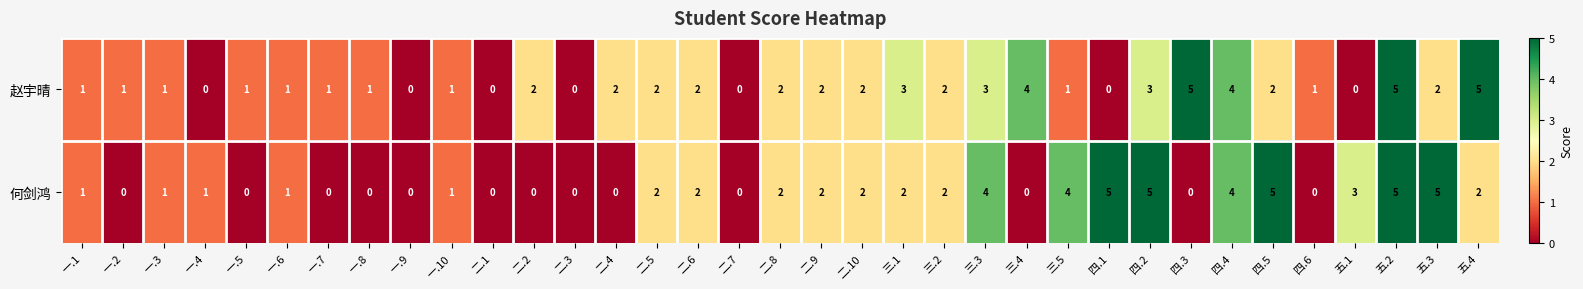

At 一.2, list the series in order from largest to smallest.

赵宇晴, 何剑鸿